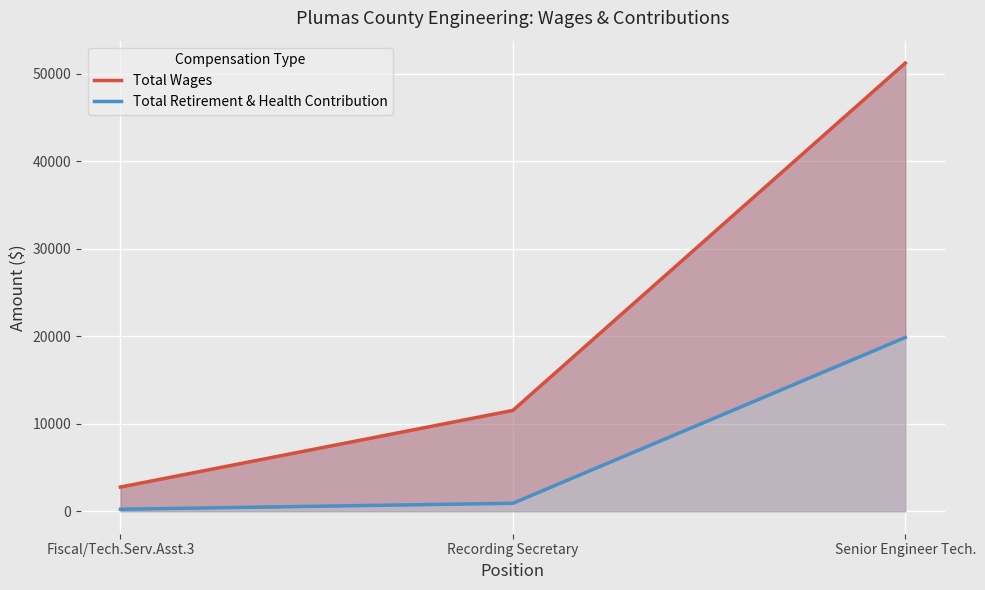

At which label does Total Retirement & Health Contribution reach its peak?

Senior Engineer Tech.